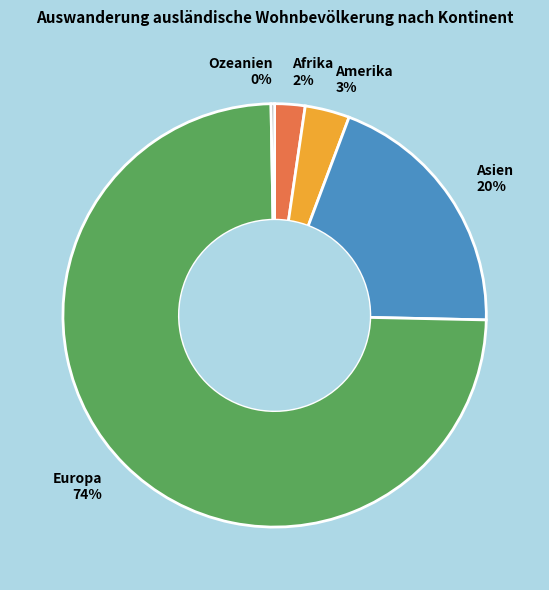

Is there a majority slice in this chart?

Yes